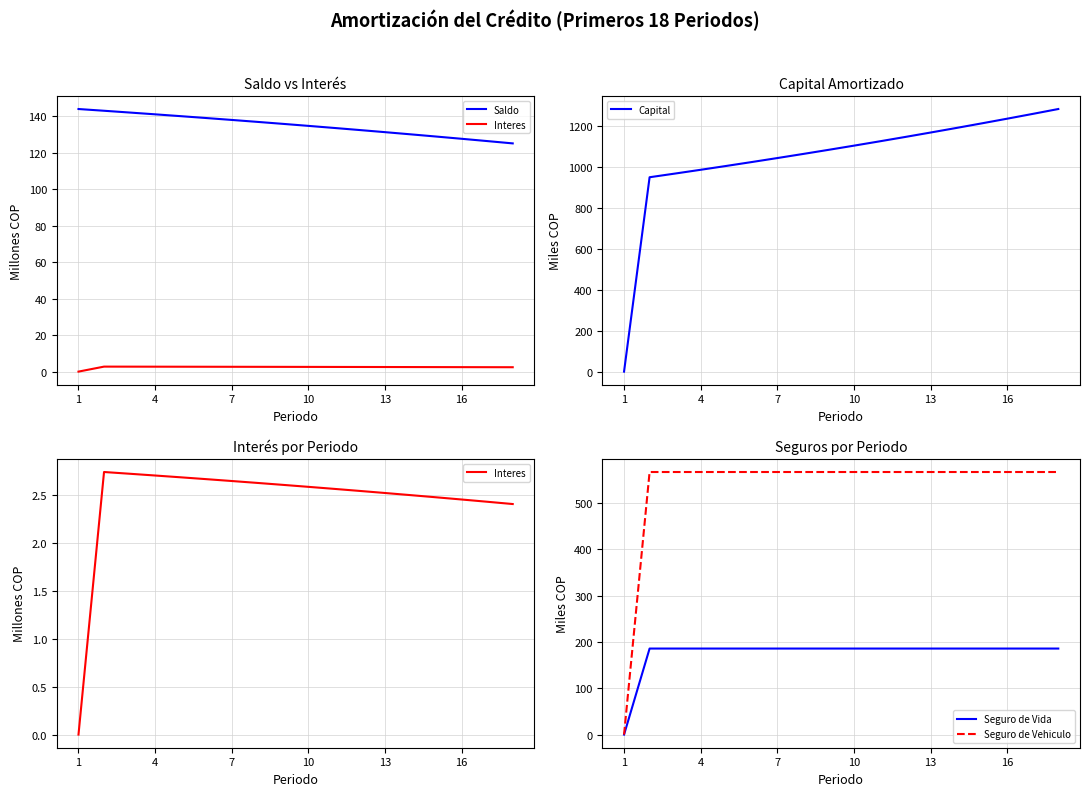

After their last crossing, which series has the higher values: Seguro de Vehiculo or Saldo?

Seguro de Vehiculo